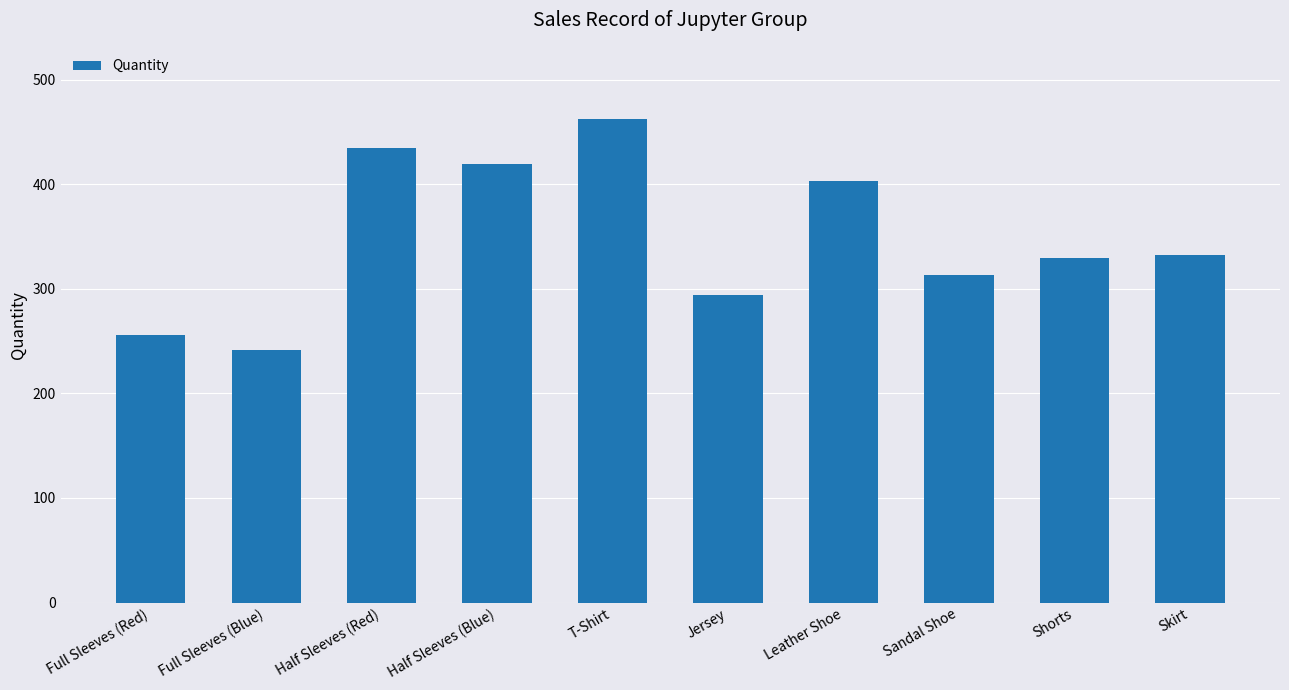

What is the difference between the values at Jersey and Full Sleeves (Red)?

38